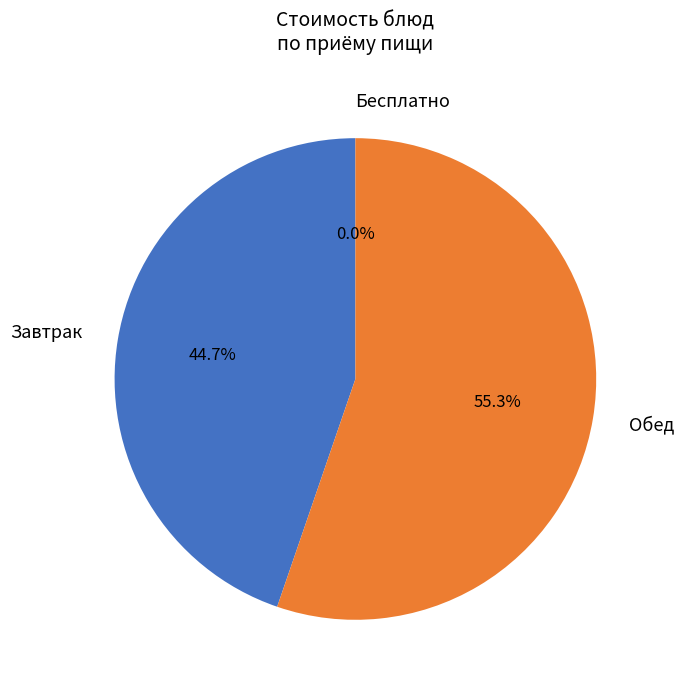

What is the largest slice in the pie chart?

Обед